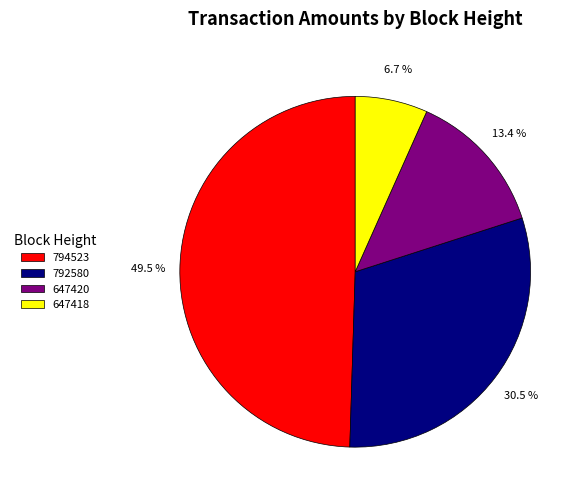

To the nearest percent, what percentage of the pie is 647418?

7%